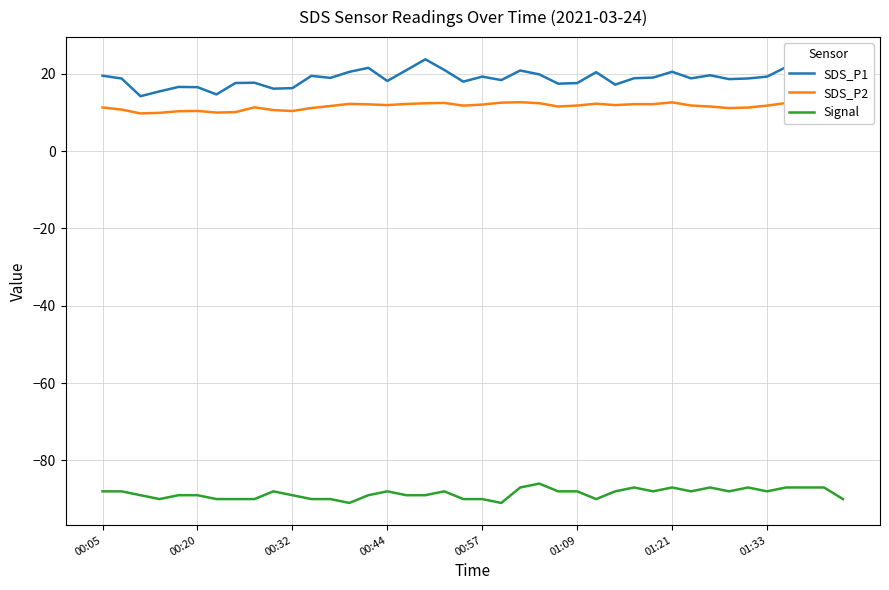

What is the maximum value for SDS_P1?

23.7